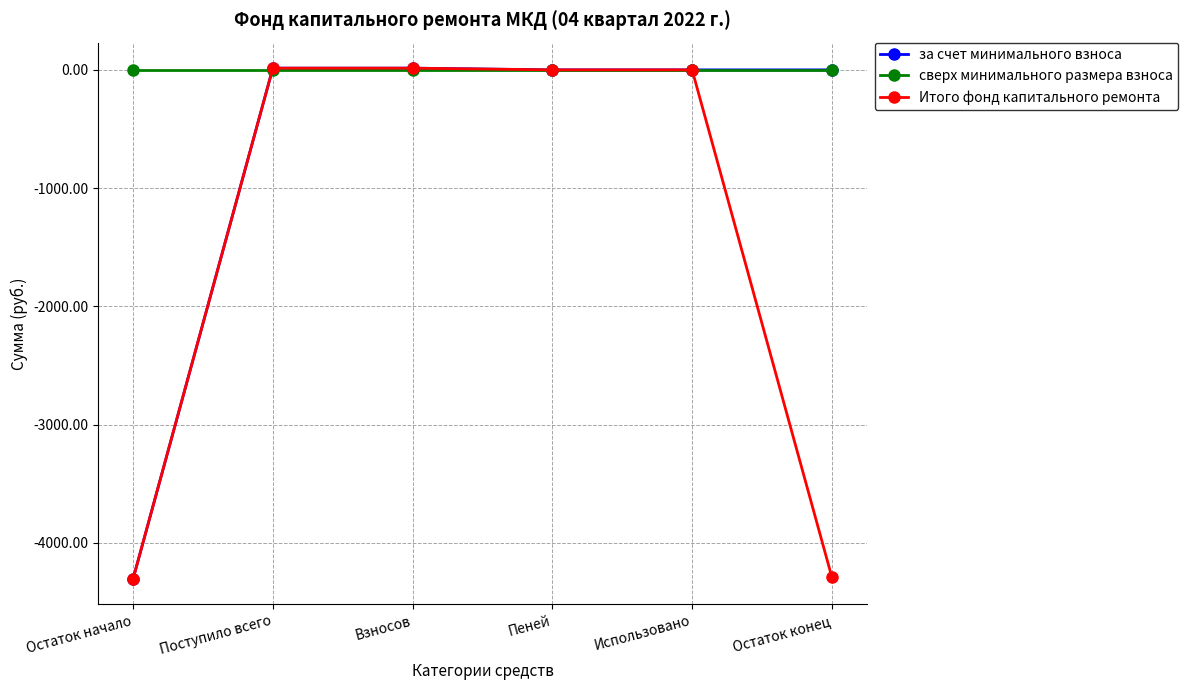

What is the label of the 1st point from the right?

Остаток конец